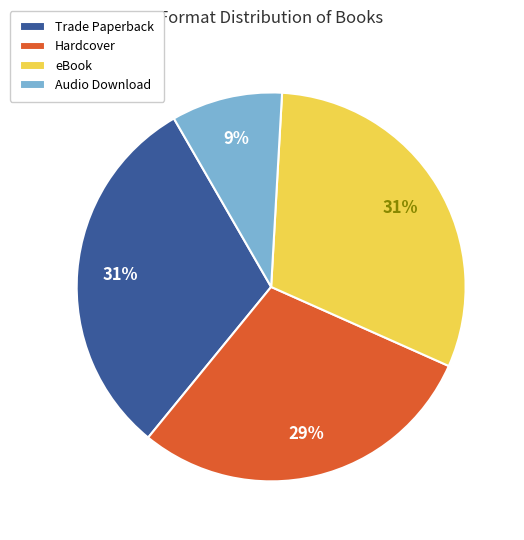

What is the smallest slice in the pie chart?

Audio Download